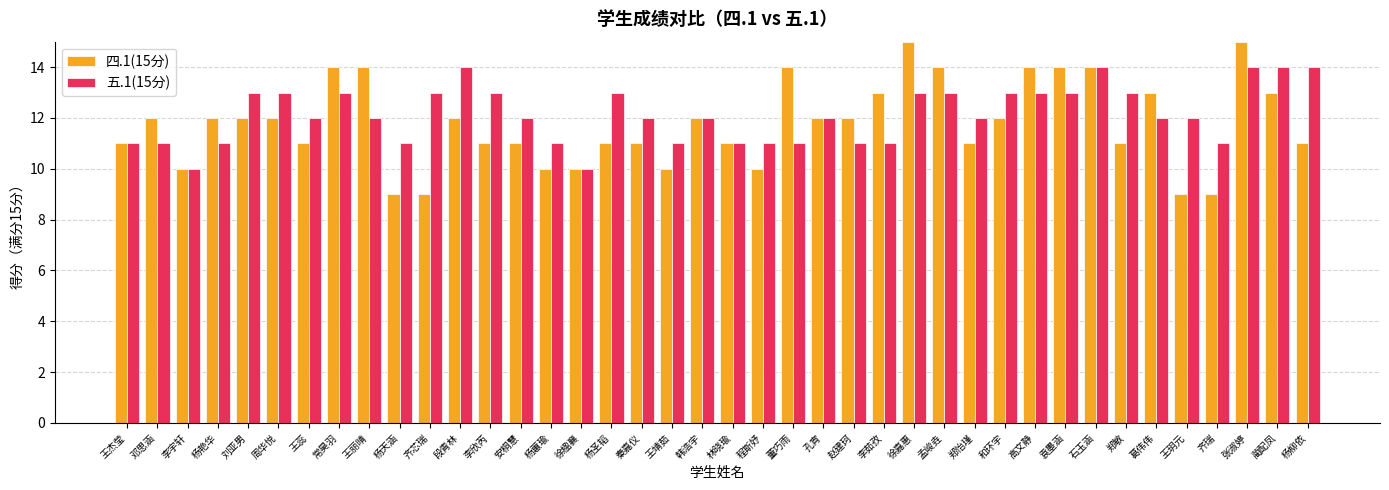

What is the smallest value displayed?

9